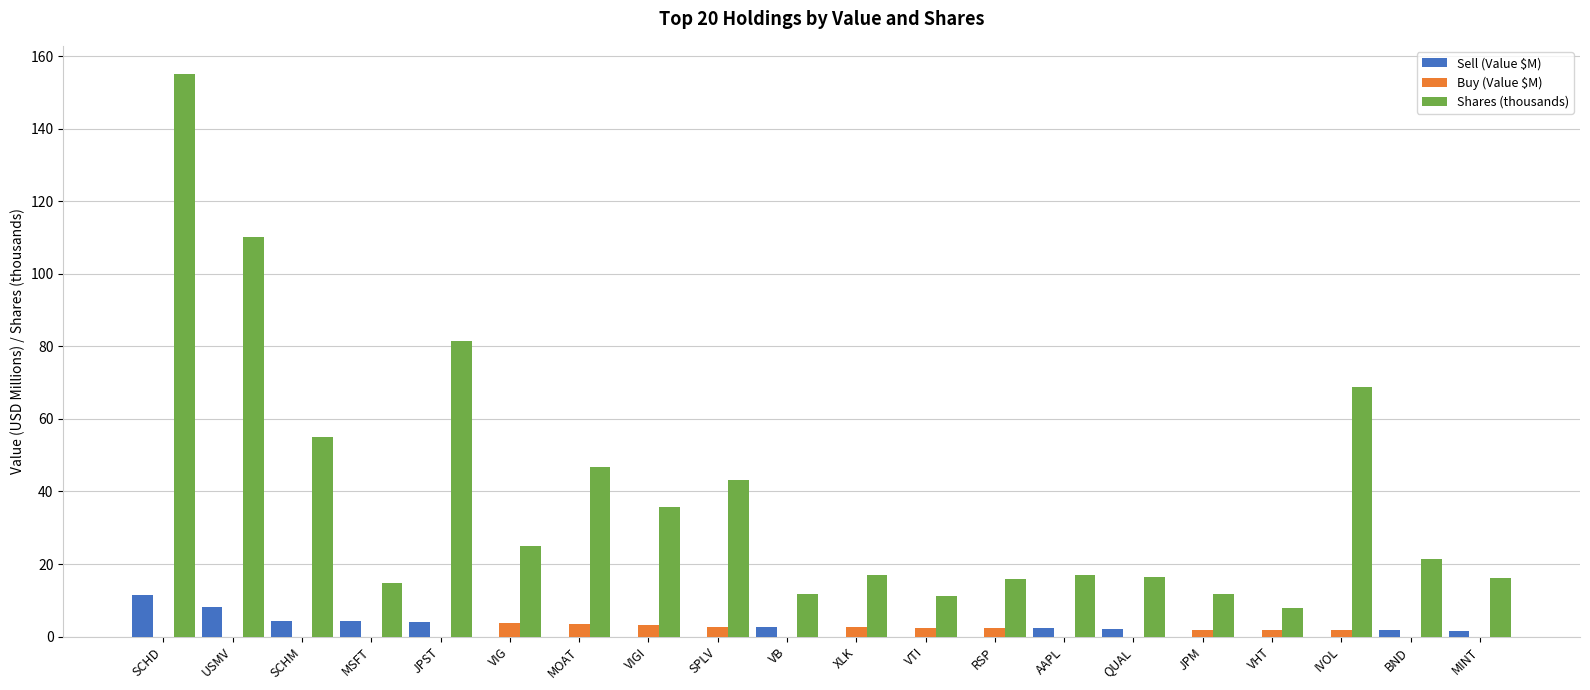

At which category is the sum across all series the highest?

SCHD